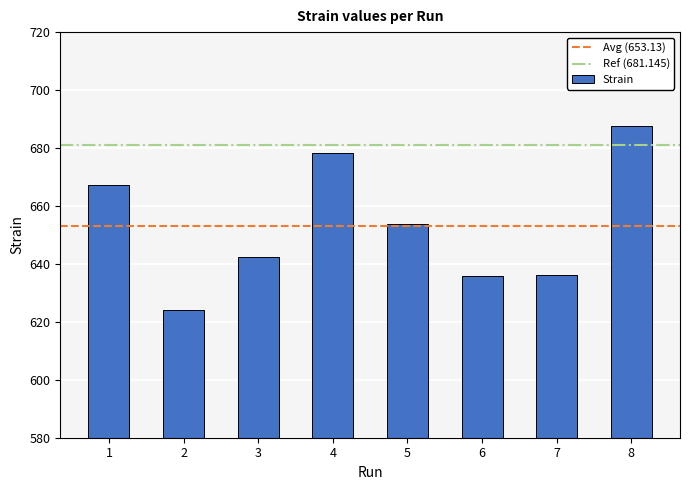

Is it true that the value at 2 is 624.1?

True